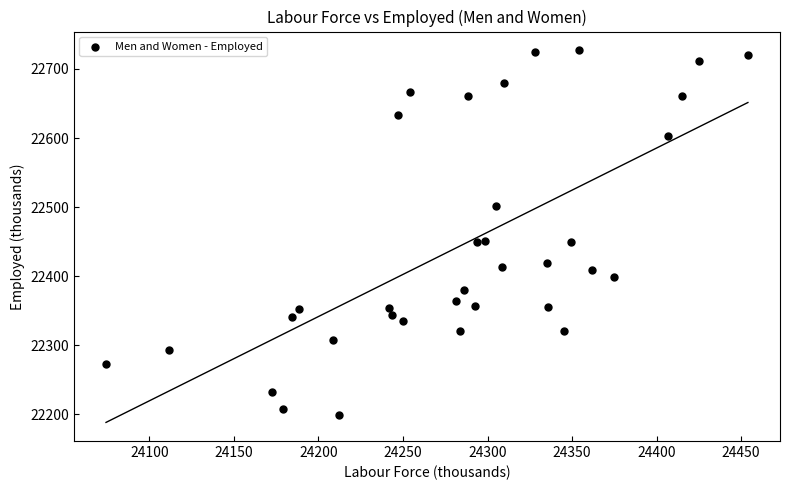

What is the range of Y values (max minus min)?

528.0